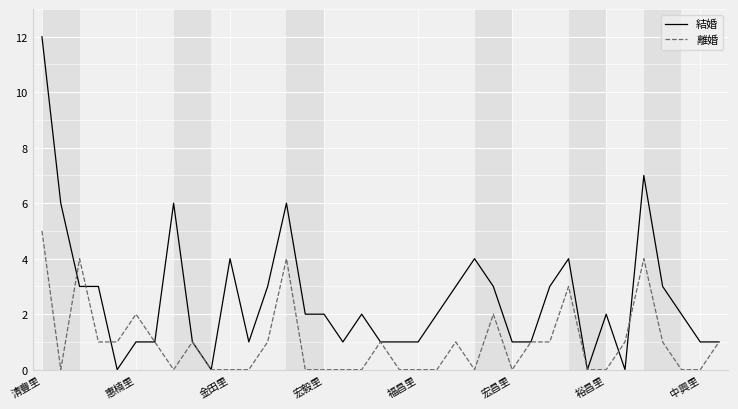

List the series in order of their overall mean, lowest first.

離婚, 結婚